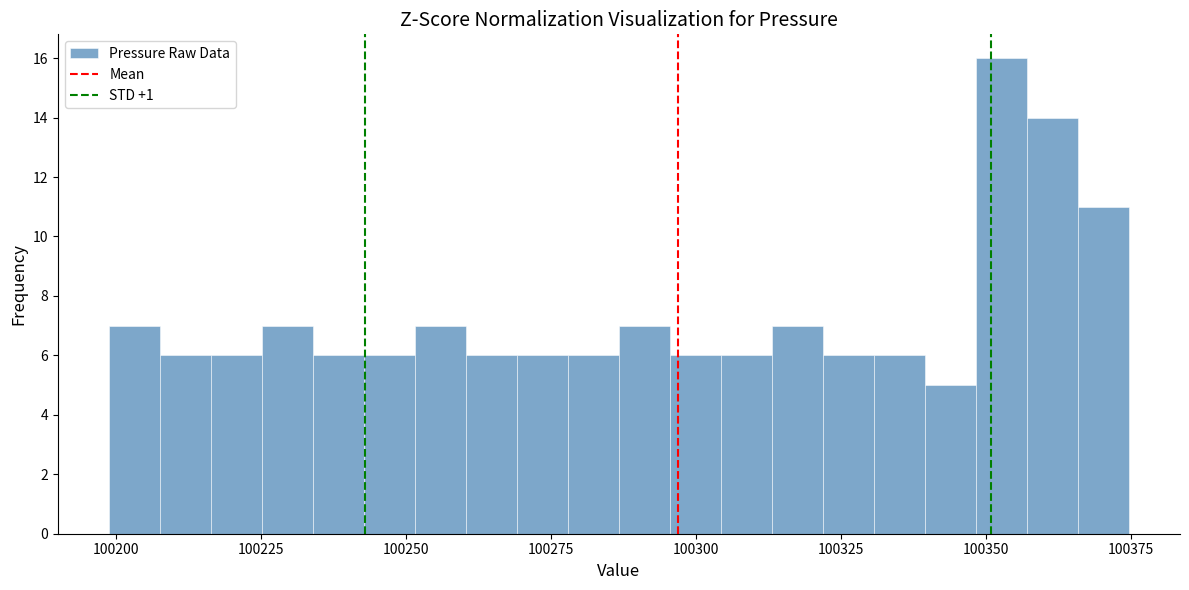

Read against the x-axis, roughly where is the centre of the tallest bar?

100355